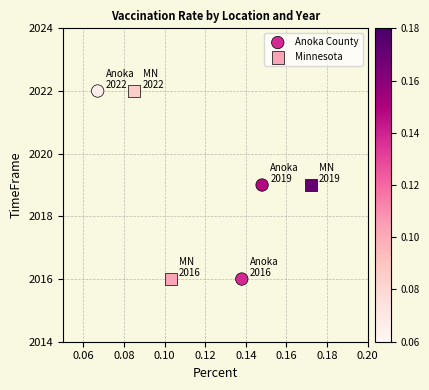

What are all the series names shown in the legend?

Anoka County, Minnesota